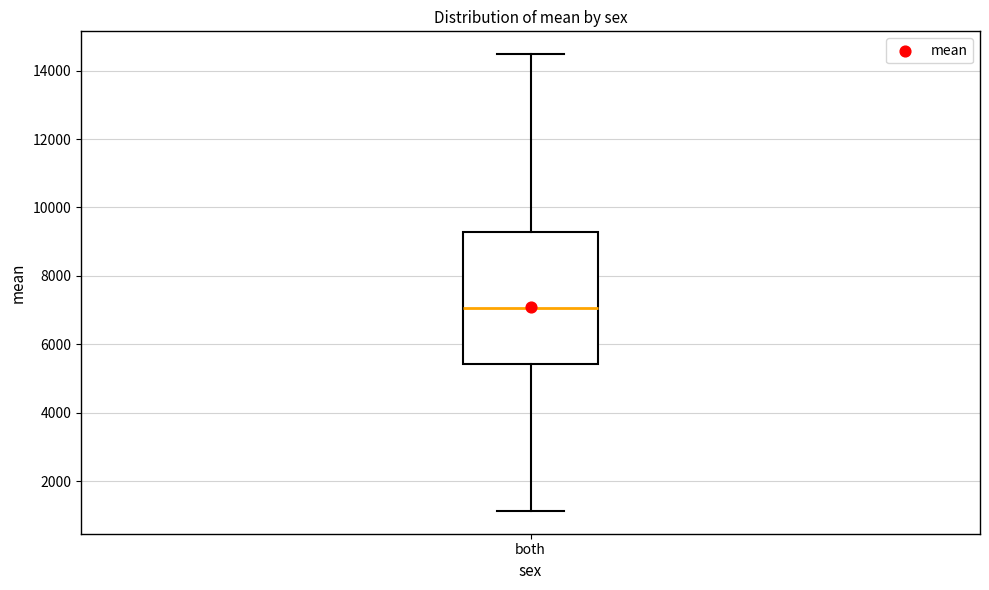

Transcribe this box plot: give where the median line is, the range the box spans, and where the two whiskers end, as read against the y-axis. The values are not printed on the chart, so give them approximately, as read against the axis.

median 7000, box 5400 to 9200, whiskers 1200 to 14400